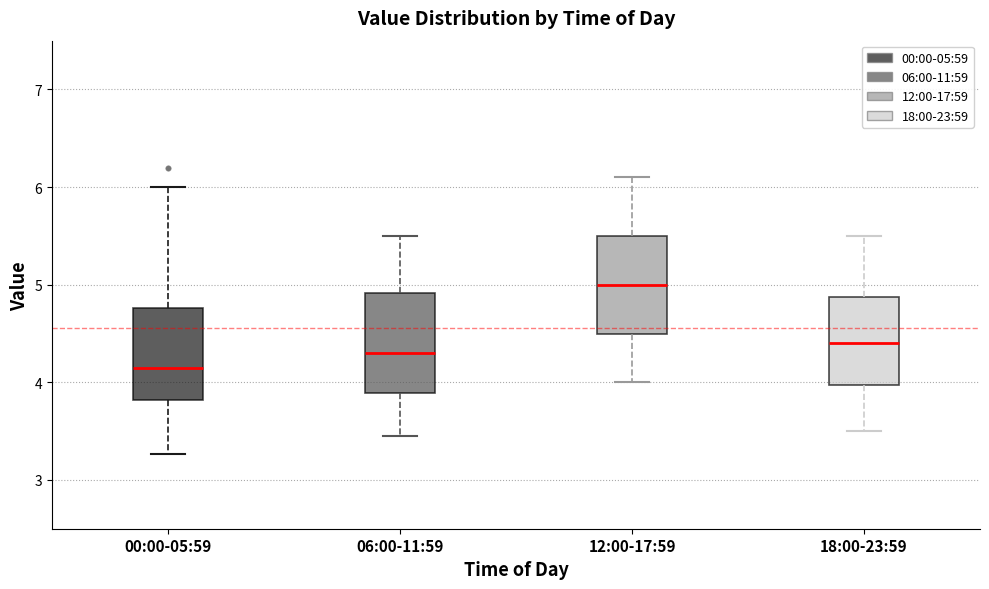

Reading left to right, read every box against the y-axis: the position of its median line, the range the box covers, and the ends of its whiskers. The values are not printed on the chart, so give them approximately, as read against the axis.

00:00-05:59: median 4.2, box 3.8 to 4.8, whiskers 3.3 to 6.0
06:00-11:59: median 4.3, box 3.9 to 4.9, whiskers 3.5 to 5.5
12:00-17:59: median 5.0, box 4.5 to 5.5, whiskers 4.0 to 6.1
18:00-23:59: median 4.4, box 4.0 to 4.9, whiskers 3.5 to 5.5